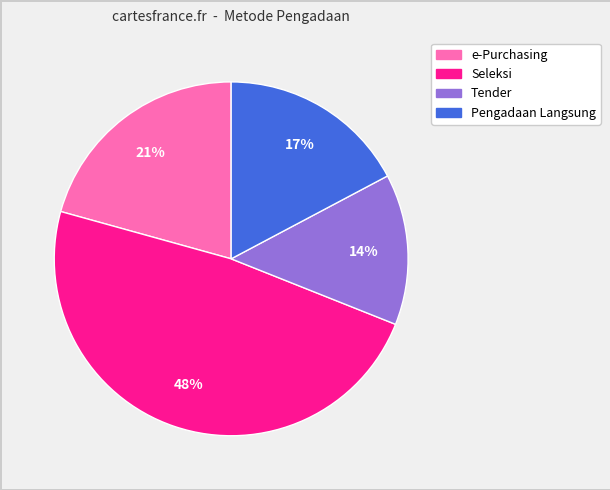

How many segments does this pie chart have?

4